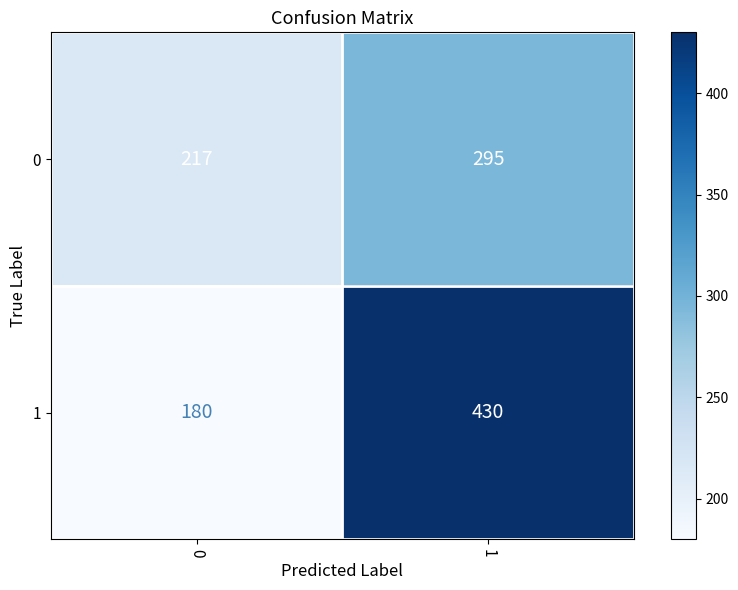

Is it true that 0 equals 295 at 1?

True